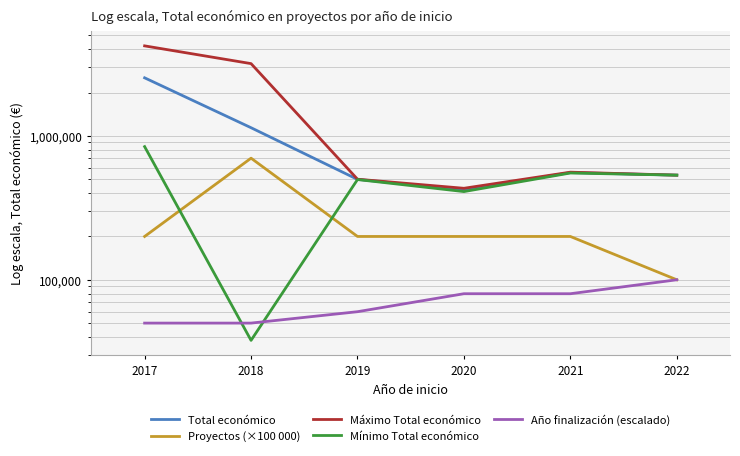

At which label is Mínimo Total económico closest to 439969?

2020